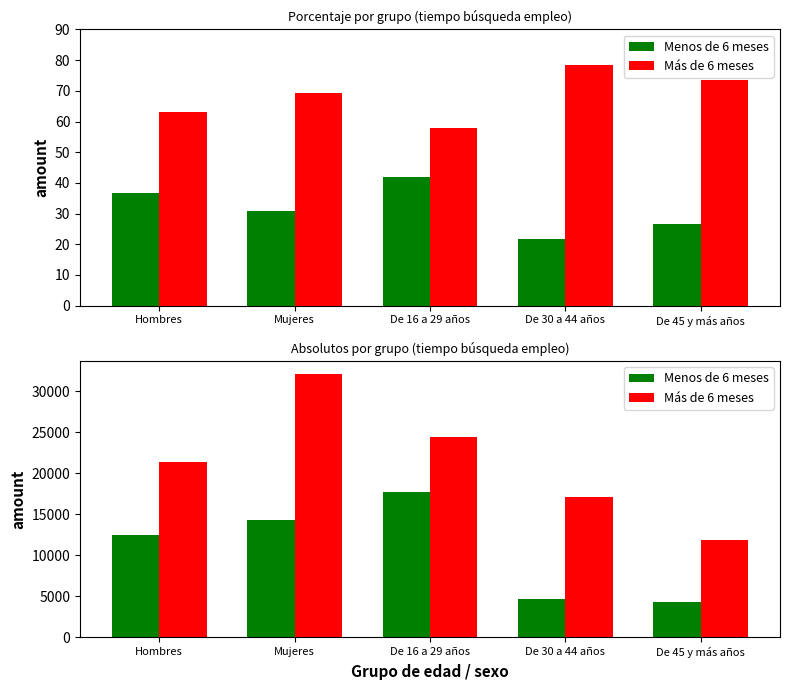

At how many categories does at least one series exceed 31081?

1